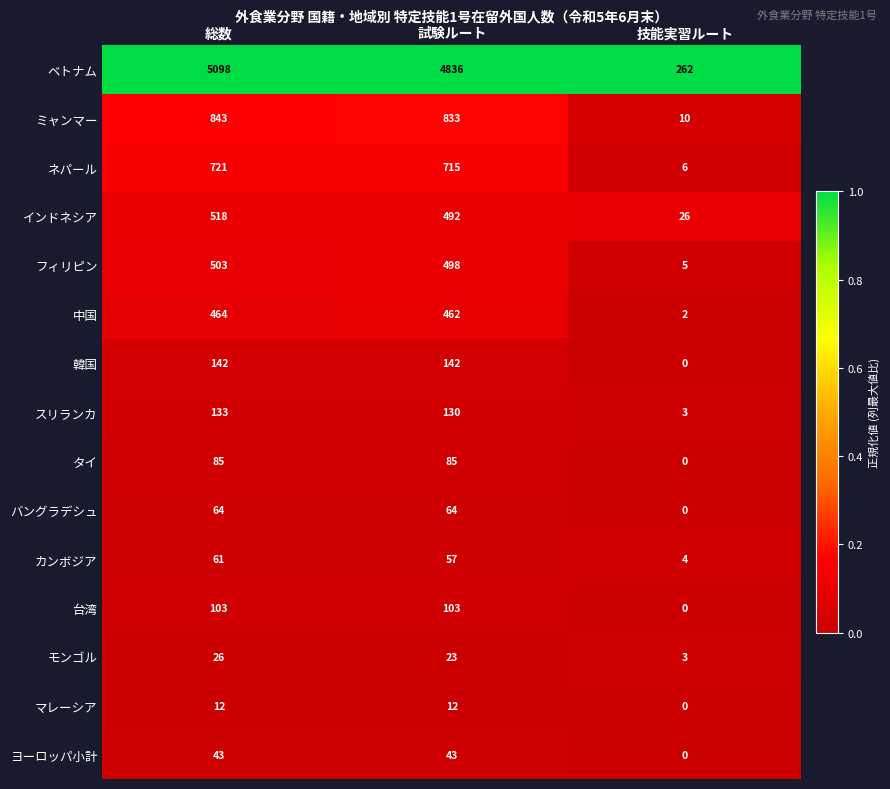

At which category is the sum across all series the highest?

総数